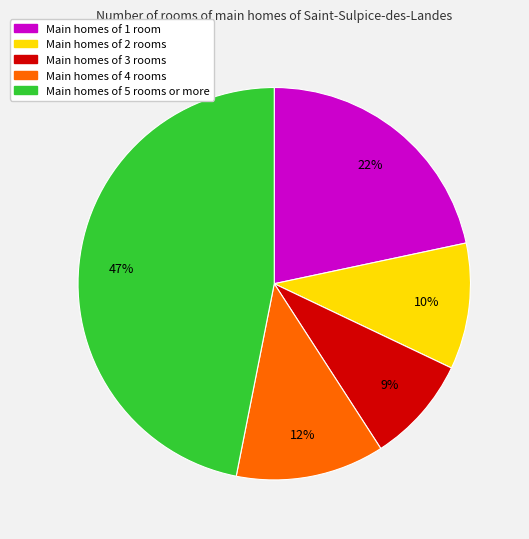

Is there any slice that represents more than half of the pie?

No